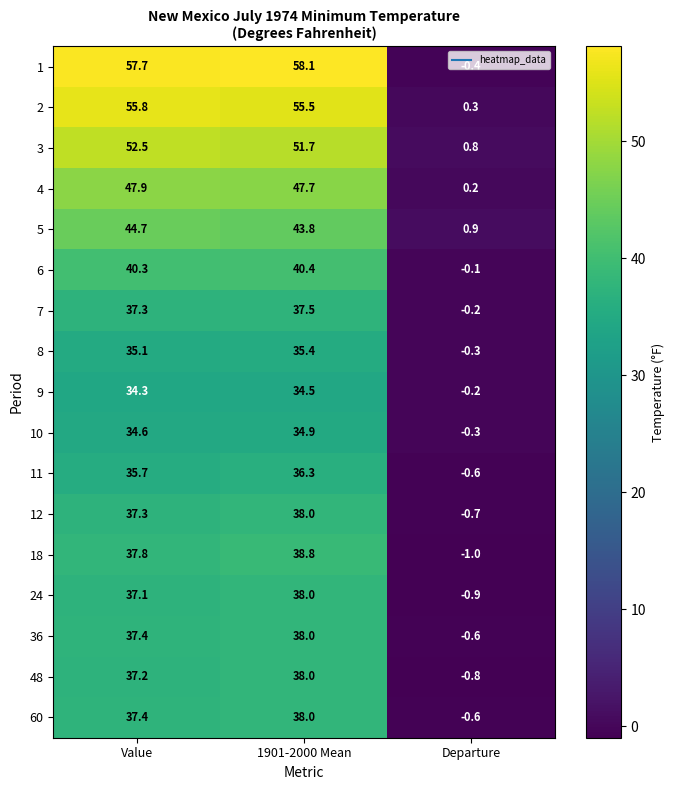

Where does the 11 series first go above 35?

Value